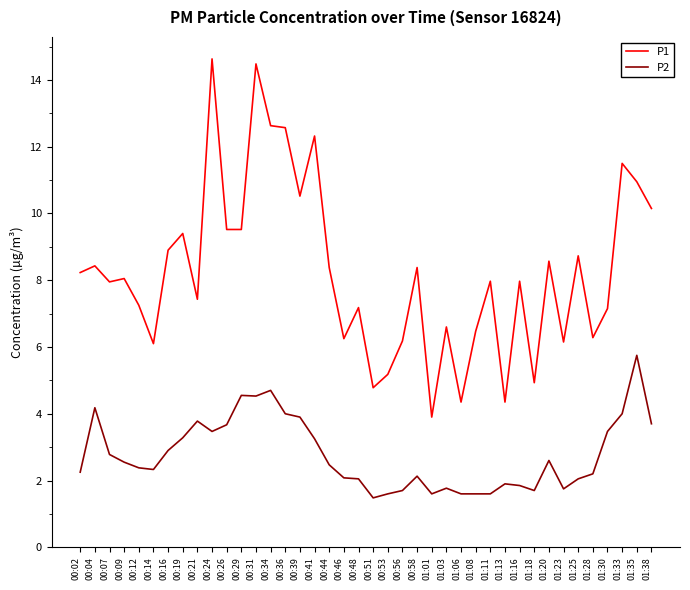

At which label does P1 reach its minimum?

01:01